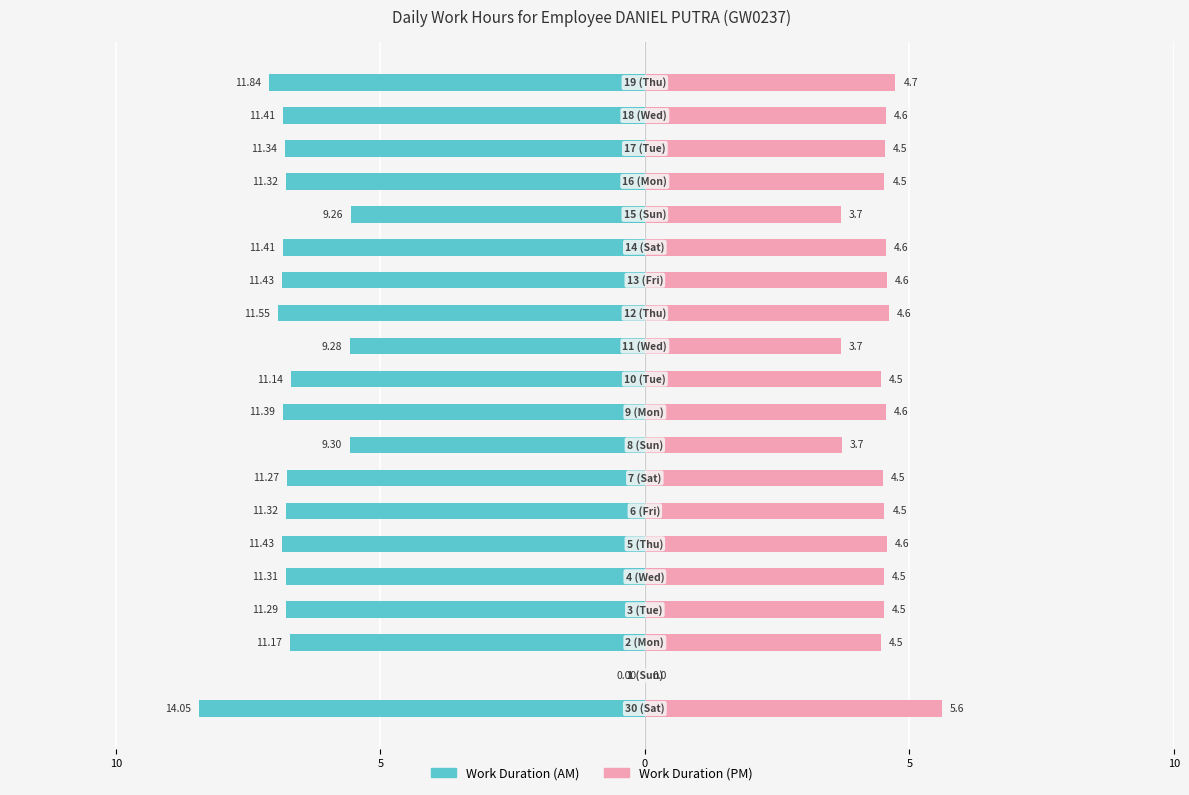

How many series are shown in this chart?

2